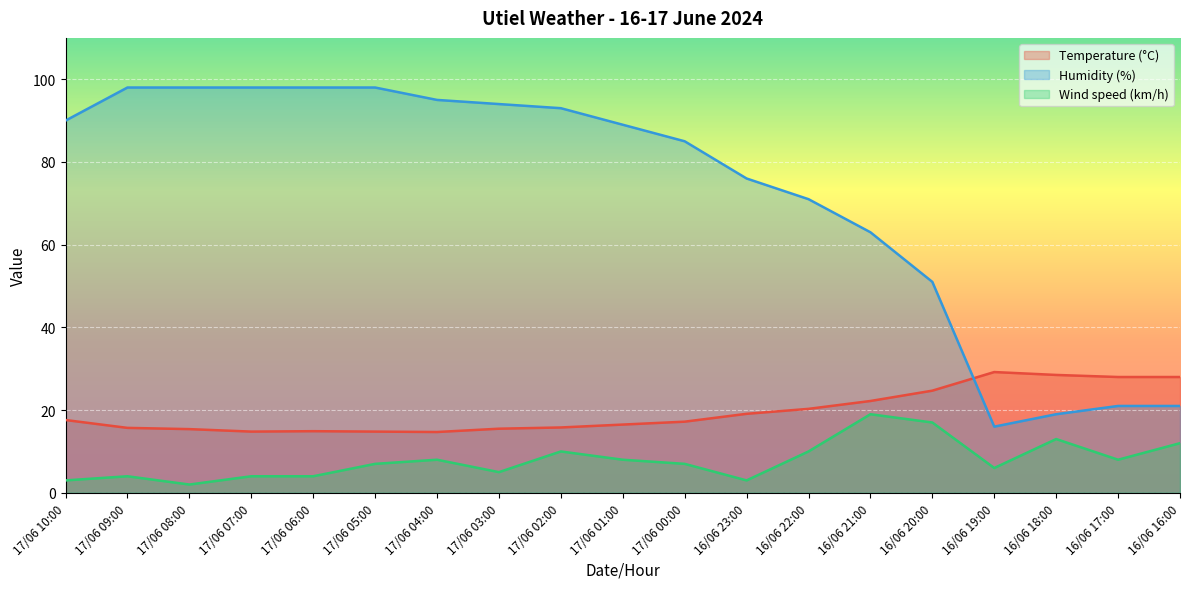

At which label does Temperature (°C) first exceed 17?

17/06 10:00